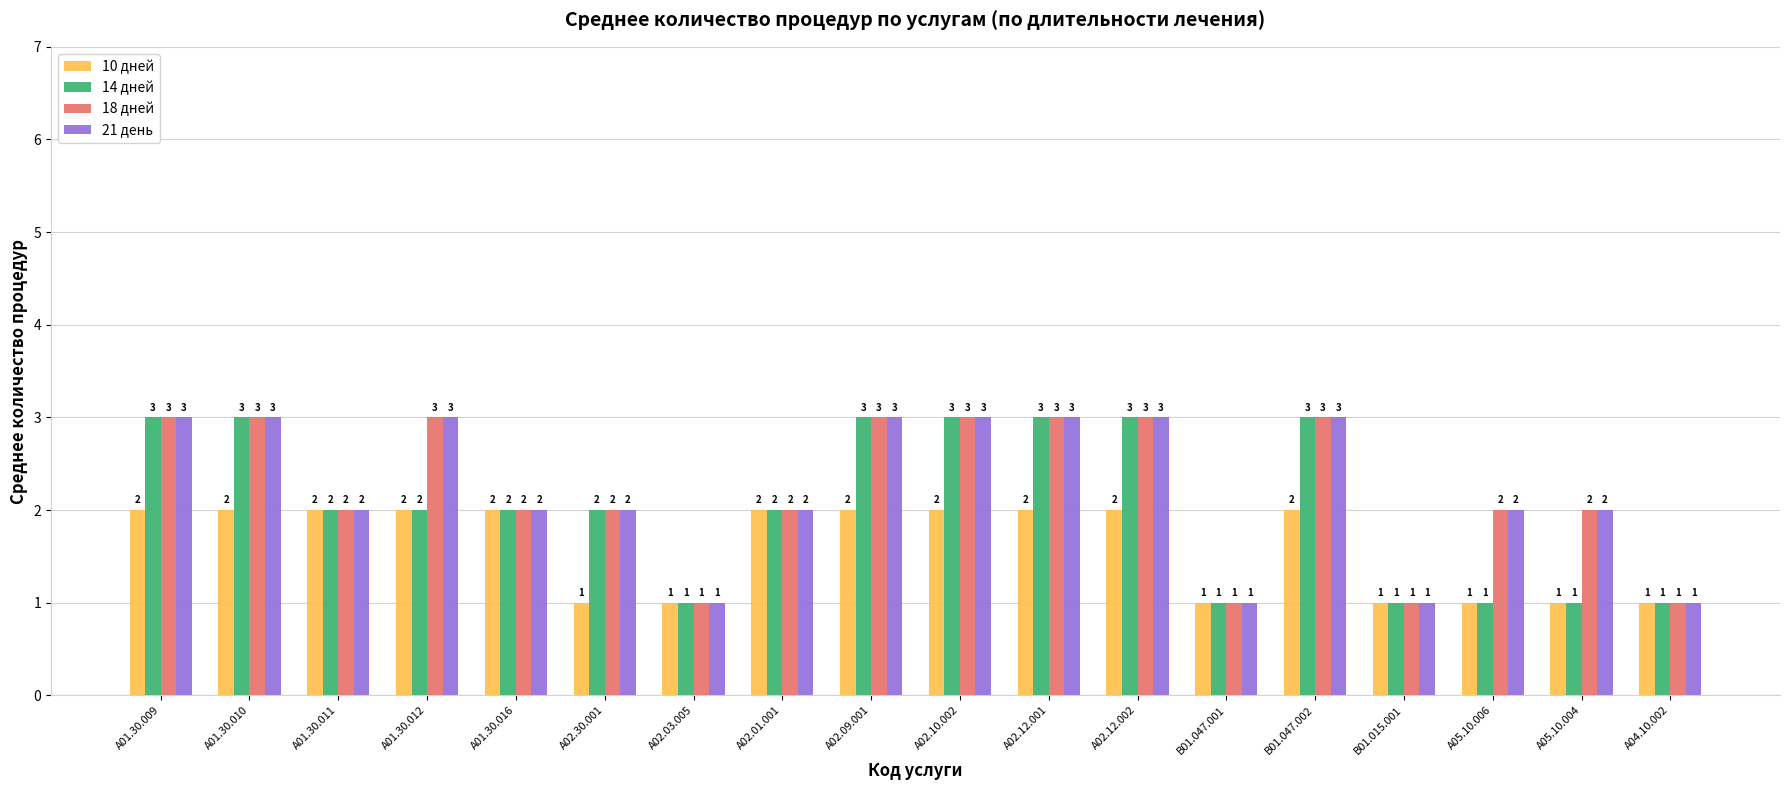

Reading left to right, extract all data points from this chart.

10 дней: 2	2	2	2	2	1	1	2	2	2	2	2	1	2	1	1	1	1
14 дней: 3	3	2	2	2	2	1	2	3	3	3	3	1	3	1	1	1	1
18 дней: 3	3	2	3	2	2	1	2	3	3	3	3	1	3	1	2	2	1
21 день: 3	3	2	3	2	2	1	2	3	3	3	3	1	3	1	2	2	1